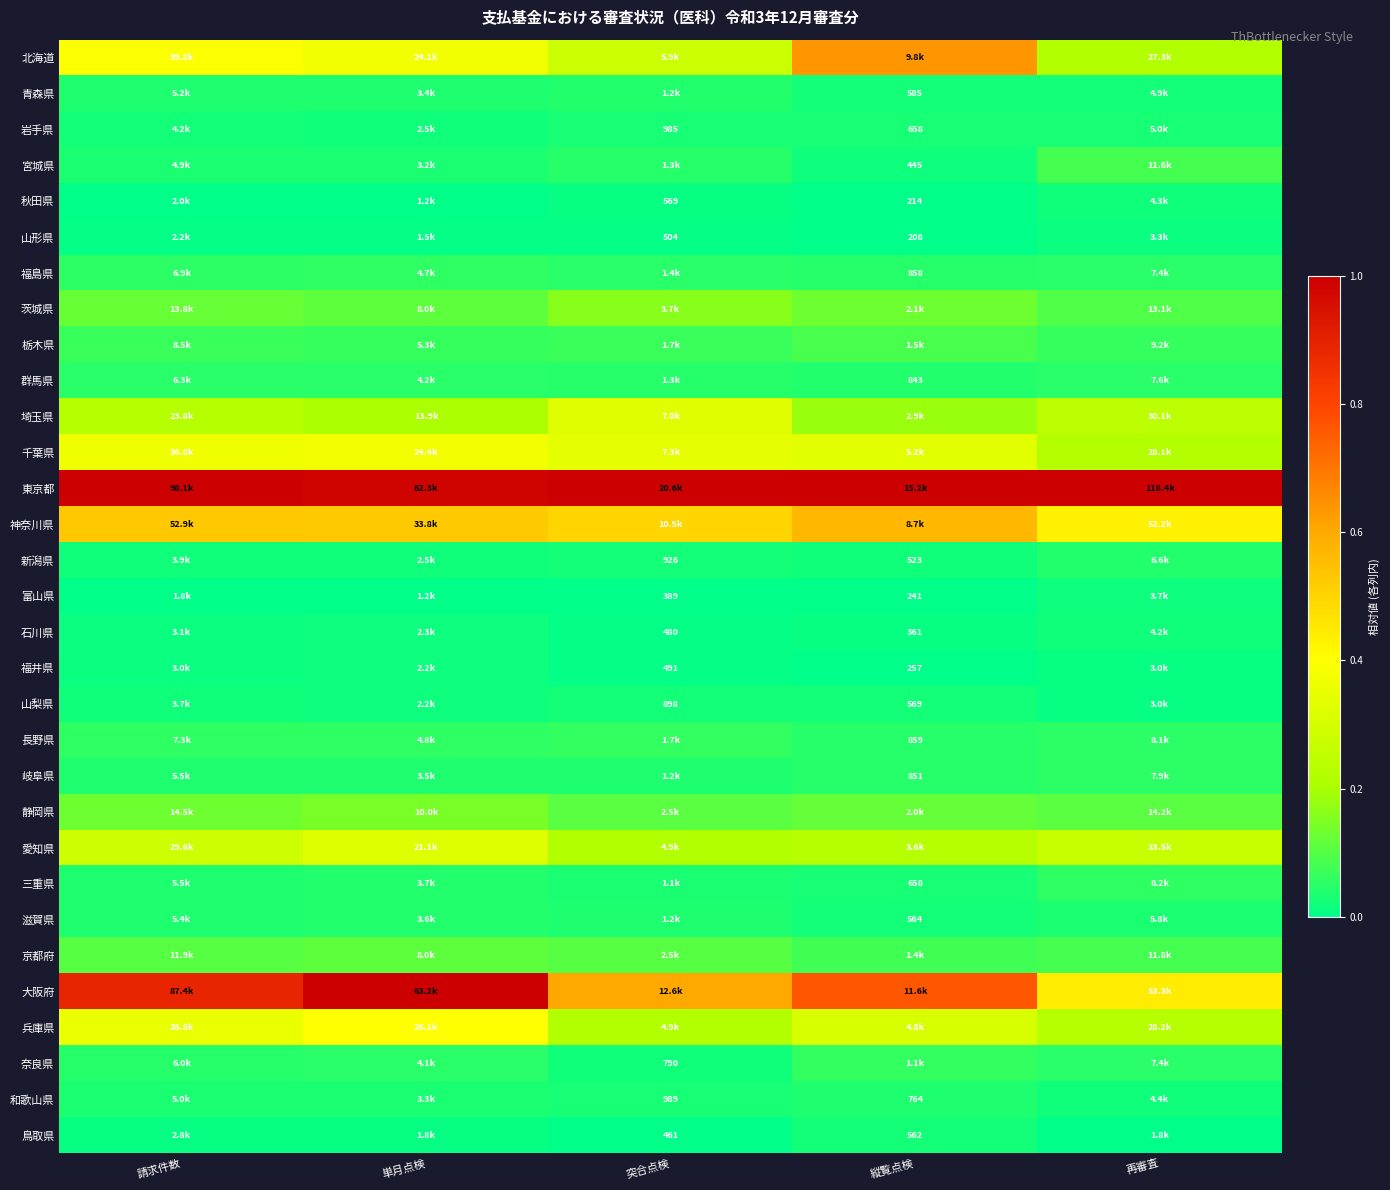

True or false: 岐阜県 has a value of 0.1 at 縦覧点検.

False